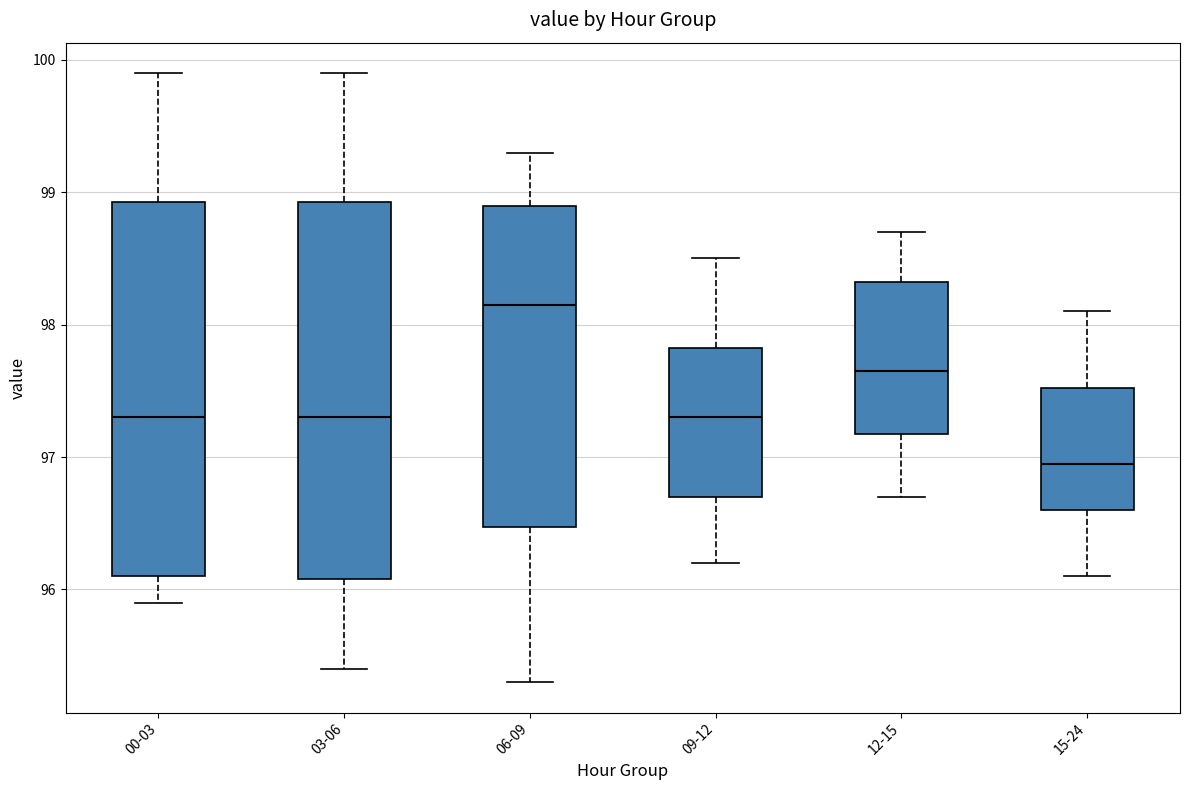

Reading left to right, read every box against the y-axis: the position of its median line, the range the box covers, and the ends of its whiskers. The values are not printed on the chart, so give them approximately, as read against the axis.

00-03: median 97.3, box 96.1 to 98.9, whiskers 95.9 to 99.9
03-06: median 97.3, box 96.1 to 98.9, whiskers 95.4 to 99.9
06-09: median 98.2, box 96.5 to 98.9, whiskers 95.3 to 99.3
09-12: median 97.3, box 96.7 to 97.8, whiskers 96.2 to 98.5
12-15: median 97.7, box 97.2 to 98.3, whiskers 96.7 to 98.7
15-24: median 97.0, box 96.6 to 97.5, whiskers 96.1 to 98.1